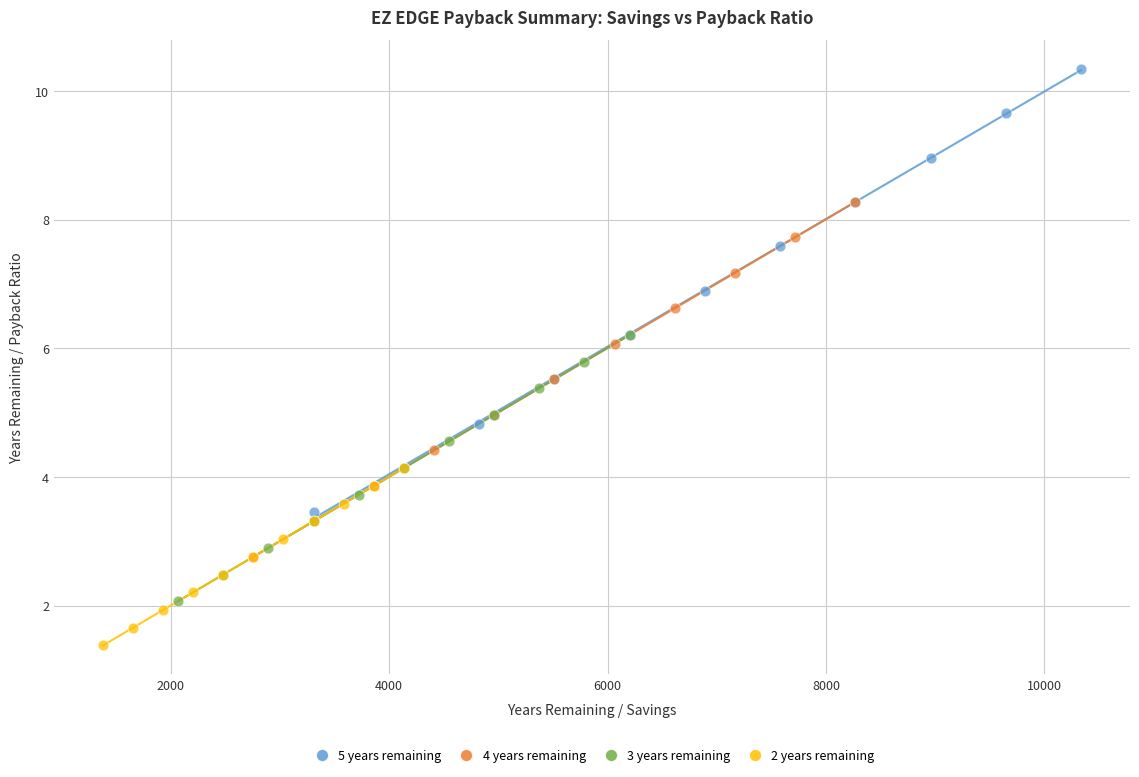

Which series has the widest spread of Y values?

5 years remaining